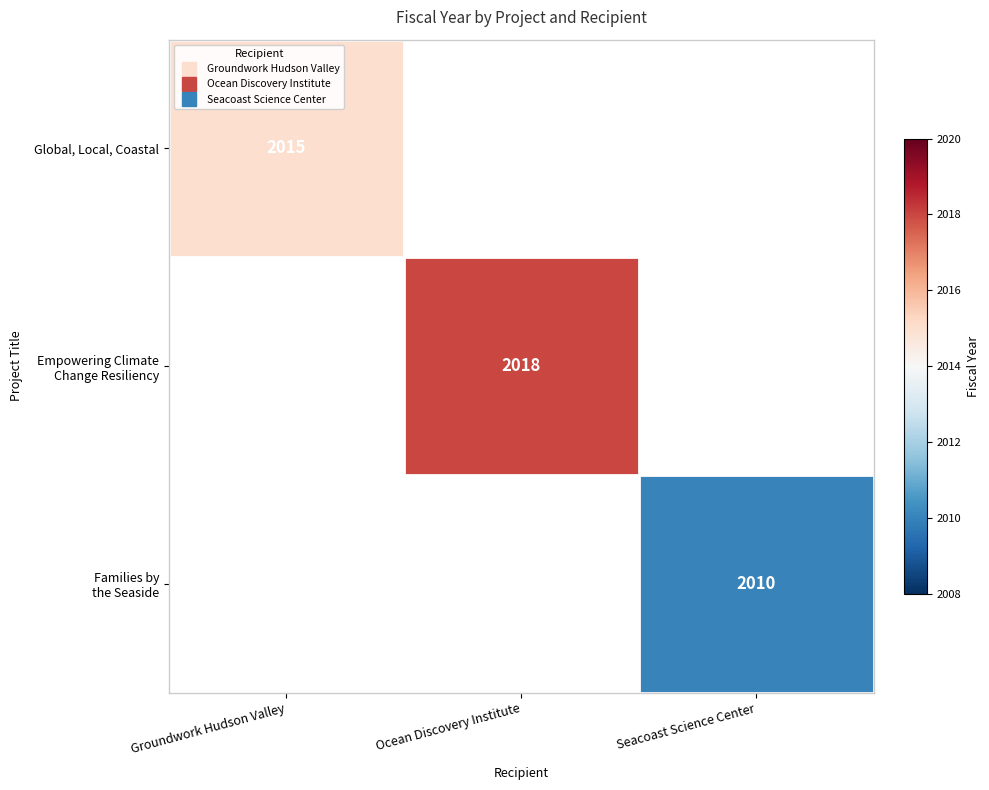

Rank the series by their maximum value, from lowest to highest.

Global, Local, Coastal, Empowering Climate Change Resiliency, Families by the Seaside